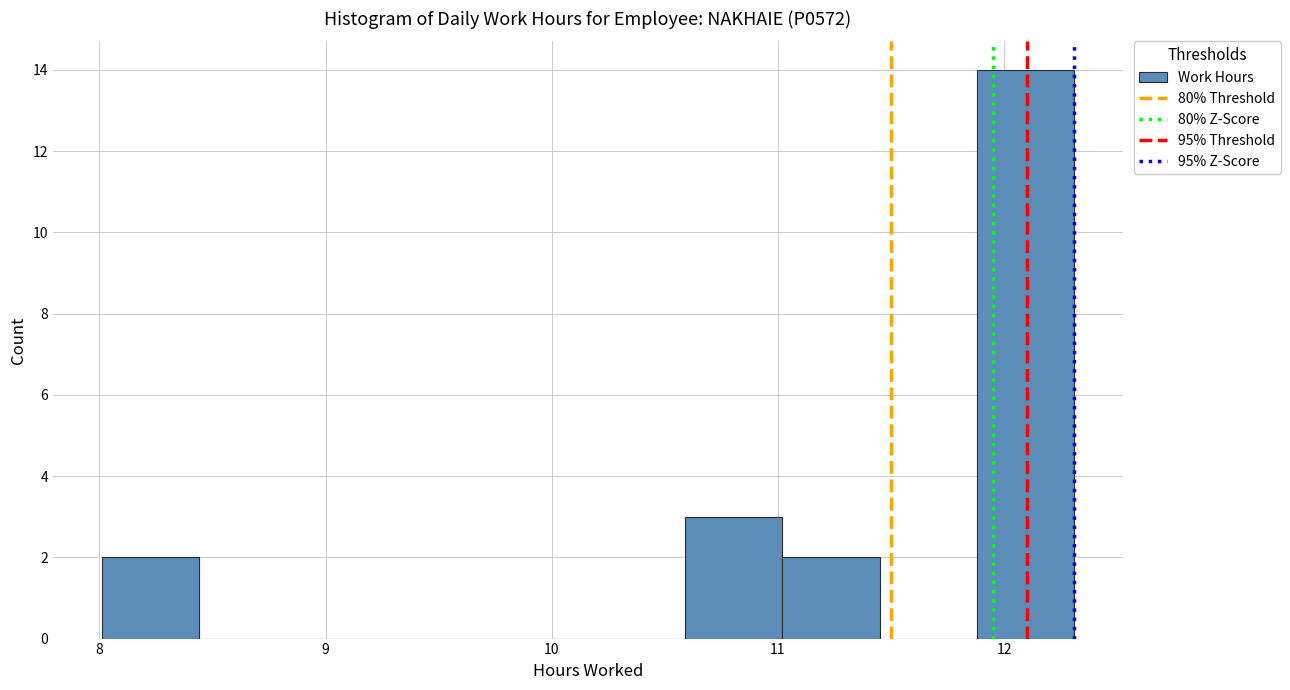

Over which range of the x-axis is the bar tallest?

11.88 to 12.31